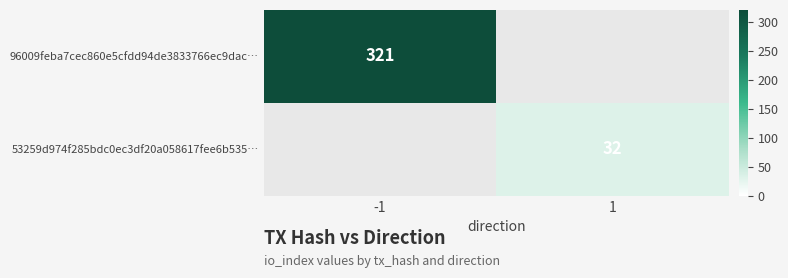

True or false: 96009feba7cec860e5cfdd94de3833766ec9dac… has a value of 450 at -1.

False